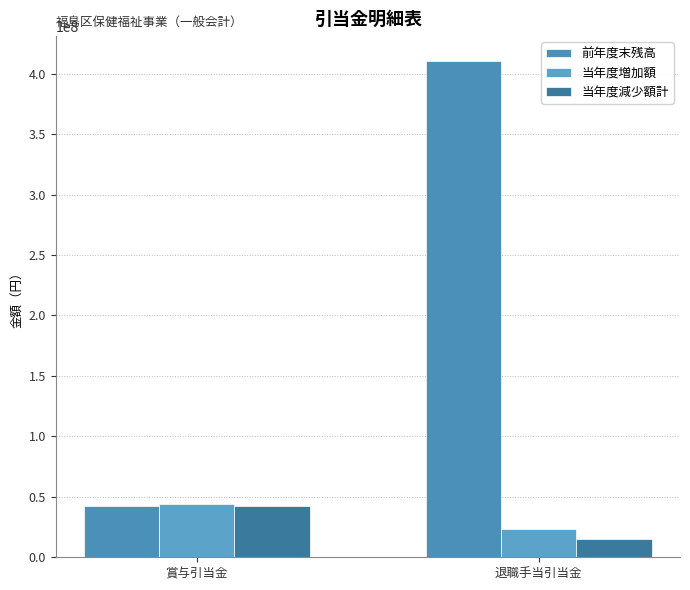

Between 賞与引当金 and 退職手当引当金, which is larger?

退職手当引当金